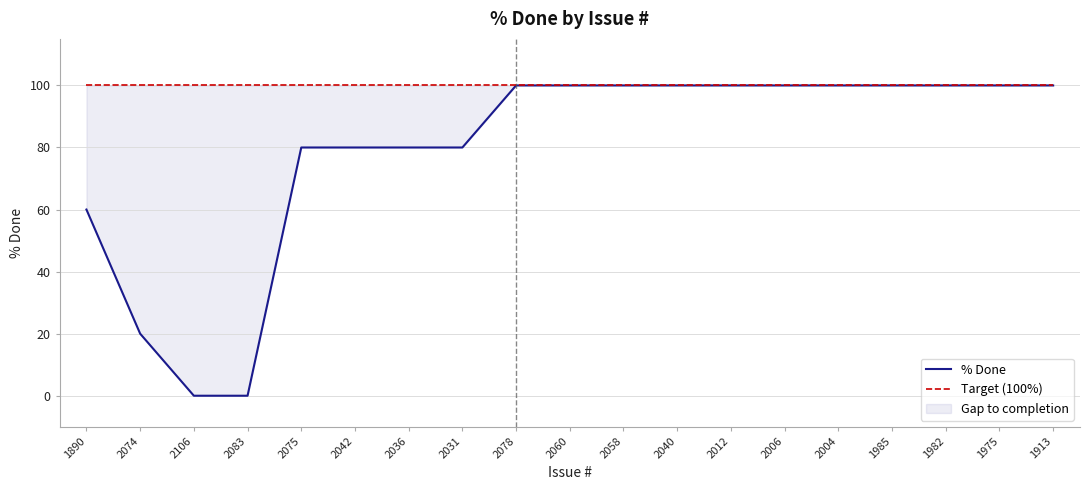

At how many categories does at least one series exceed 43?

19